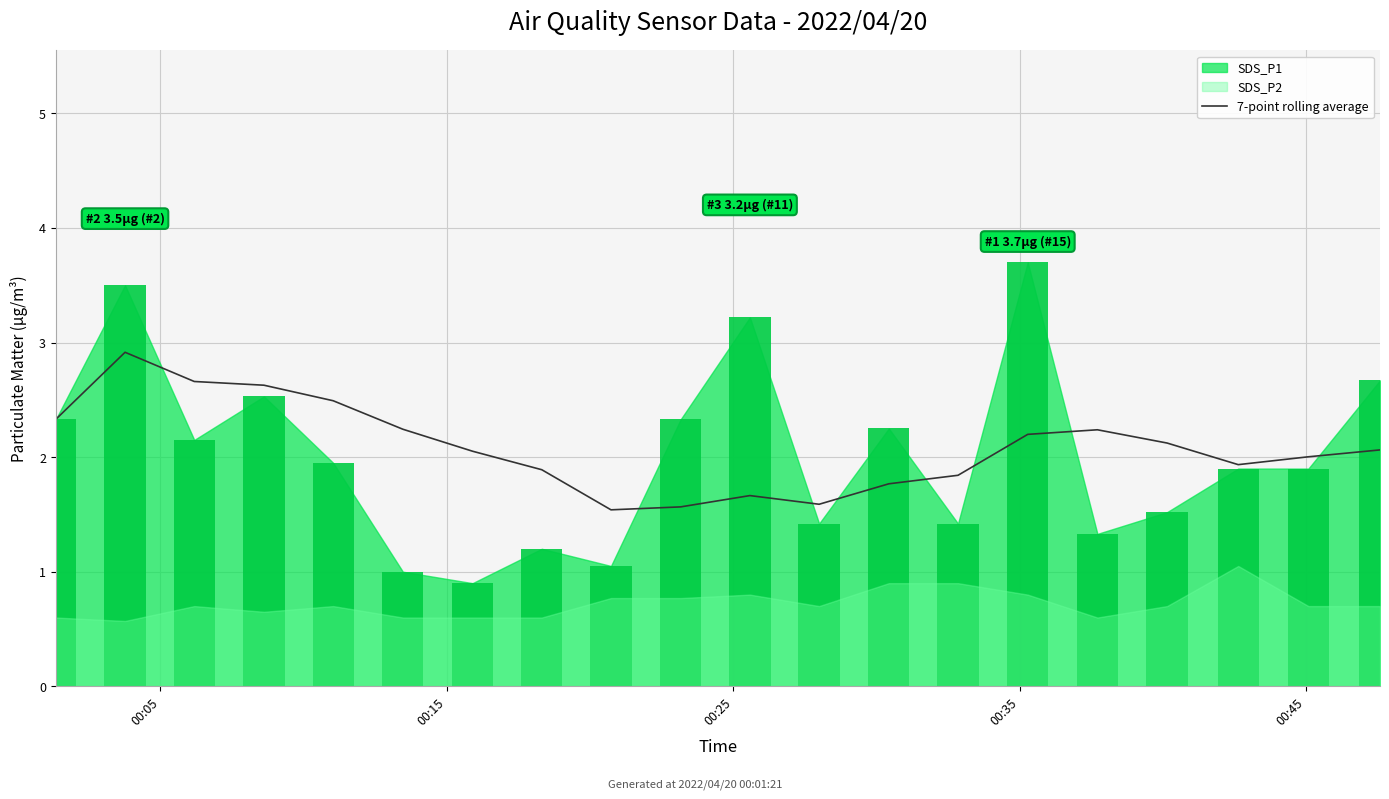

What is the maximum value for 7-point rolling average?

2.9